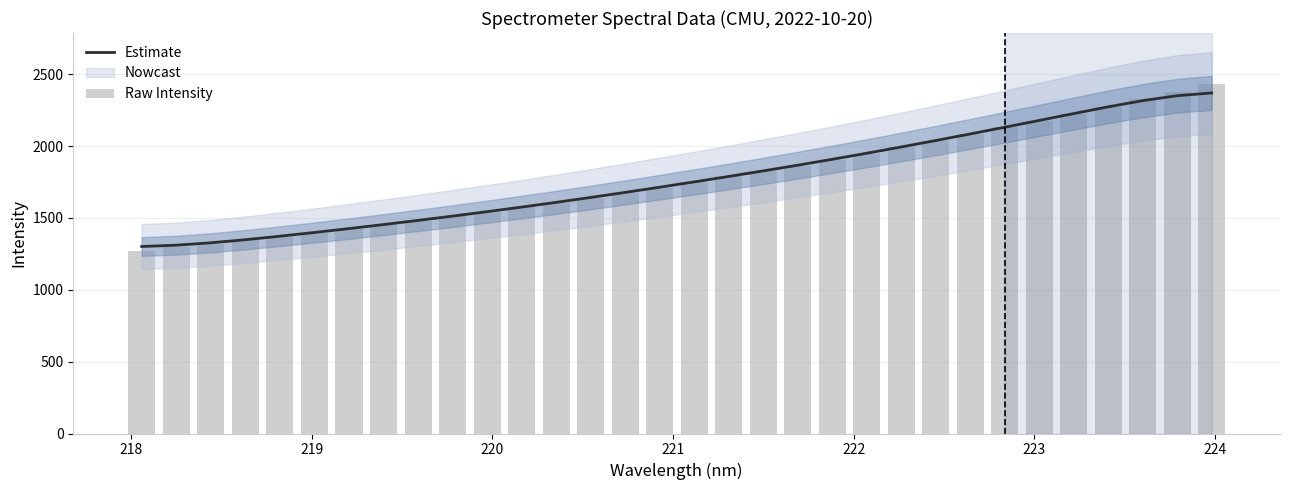

What is the sum of all Estimate values?

56745.8